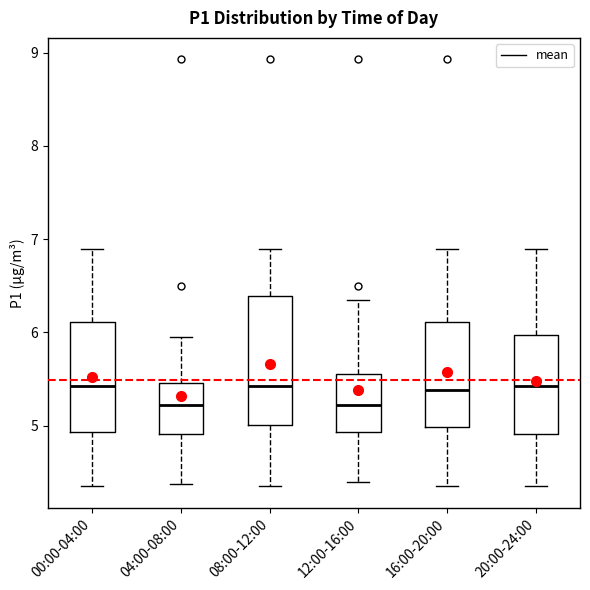

Comparing the boxes themselves (not the whiskers), which one is the tallest?

08:00-12:00